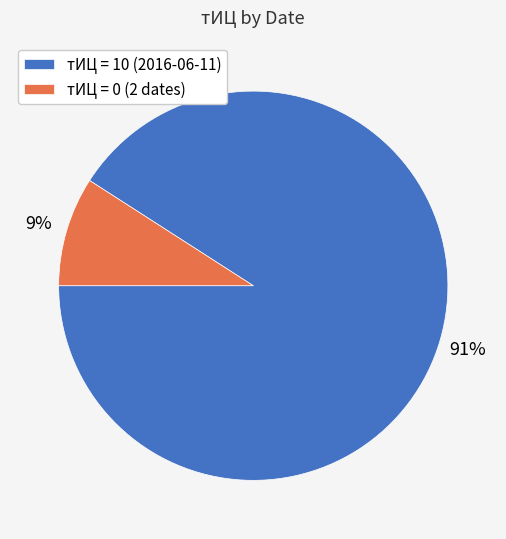

To the nearest percent, what is the difference between the largest and smallest slice percentages?

82%